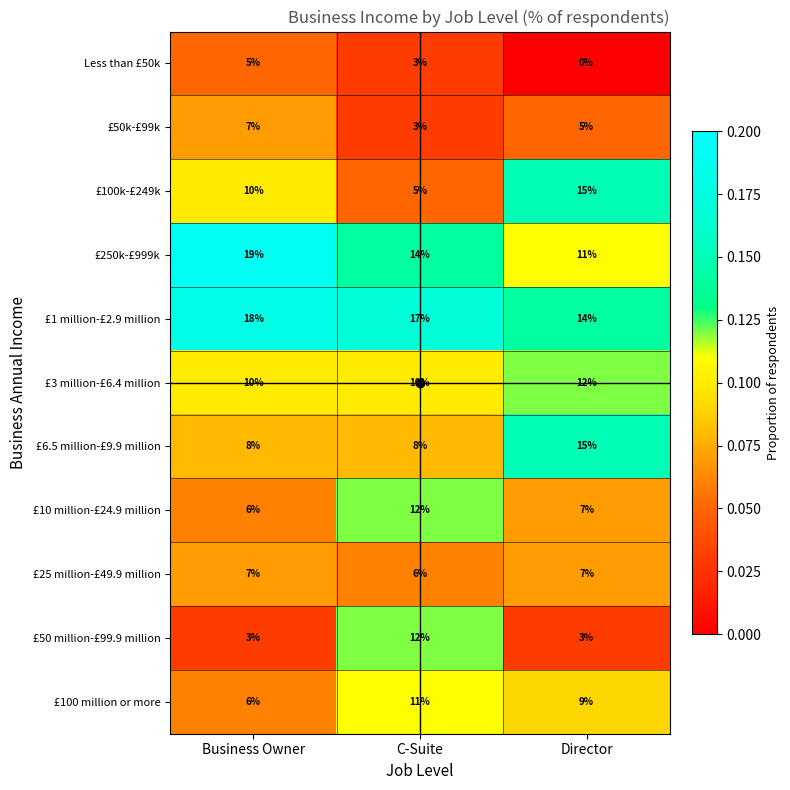

Is it true that £250k-£999k equals 4 at C-Suite?

False